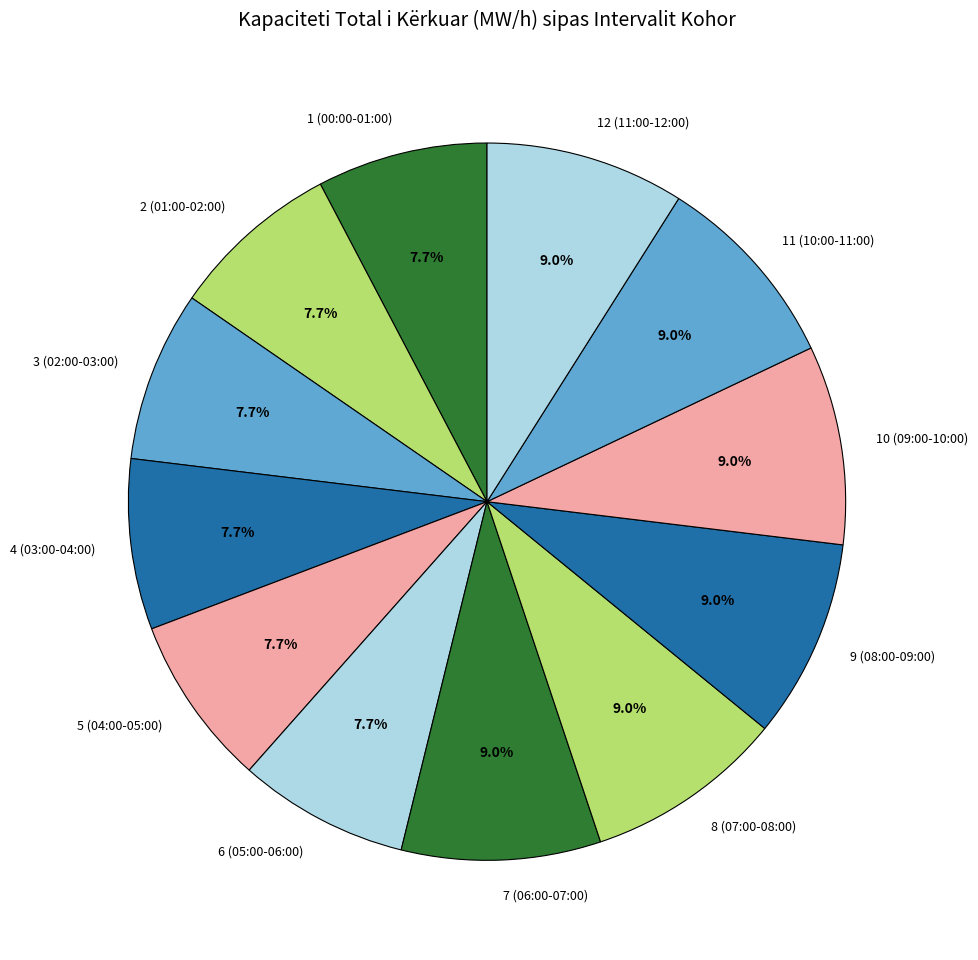

What portion of the pie excludes 3 (02:00-03:00)?

92.3%